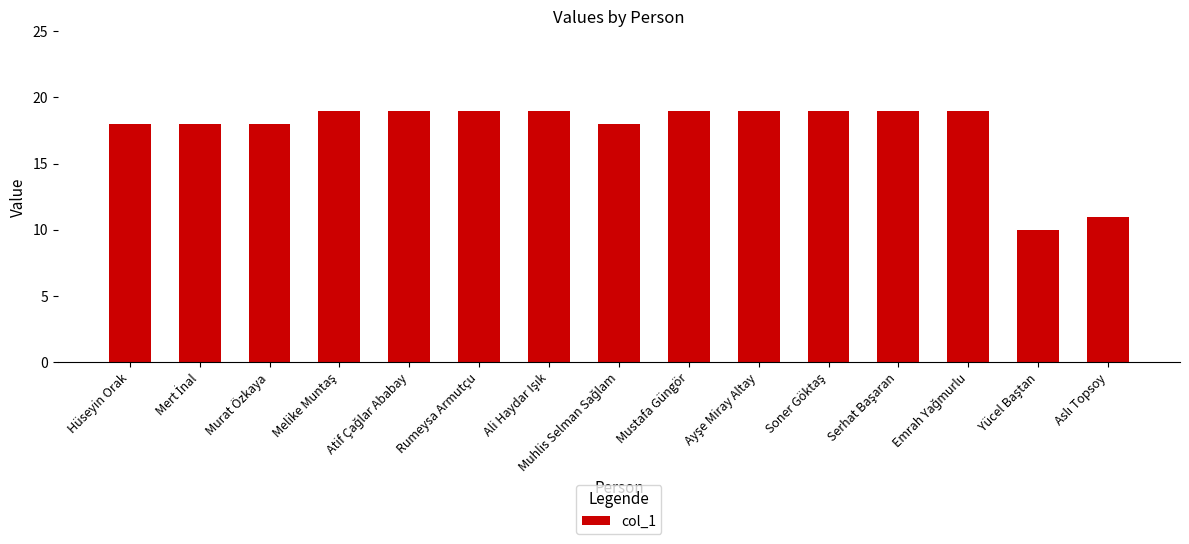

What is the label of the 1st bar from the left?

Hüseyin Orak